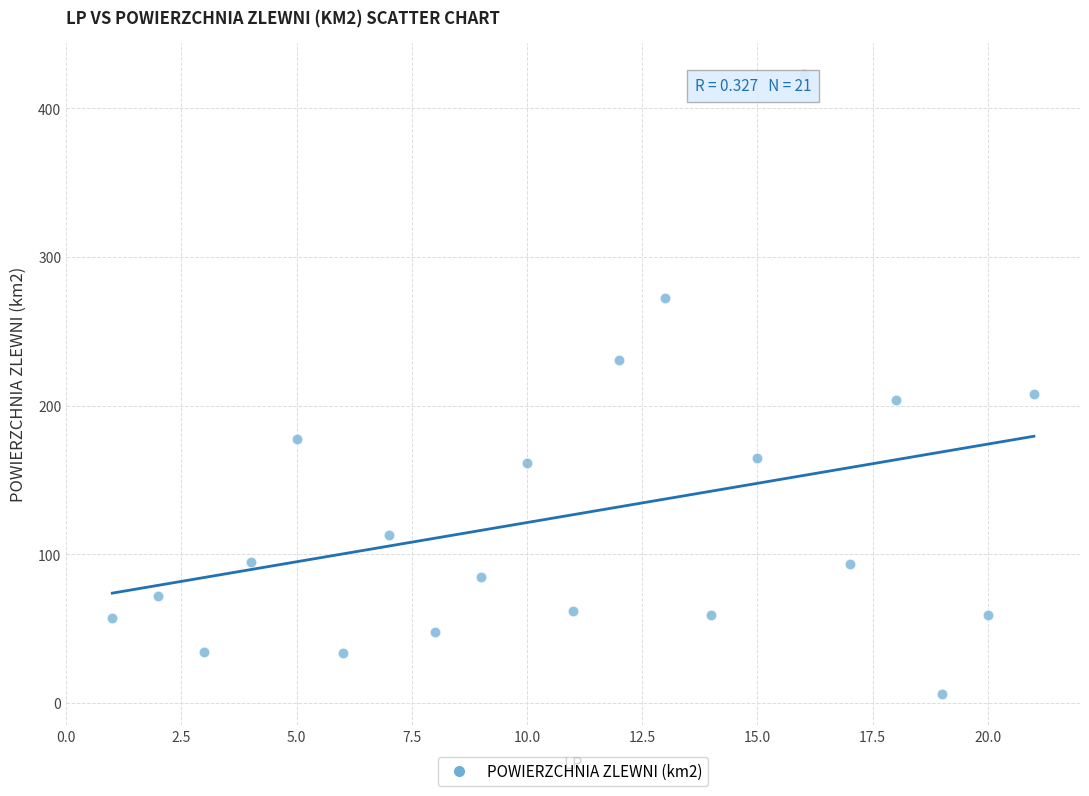

What is the range of X values (max minus min)?

20.0